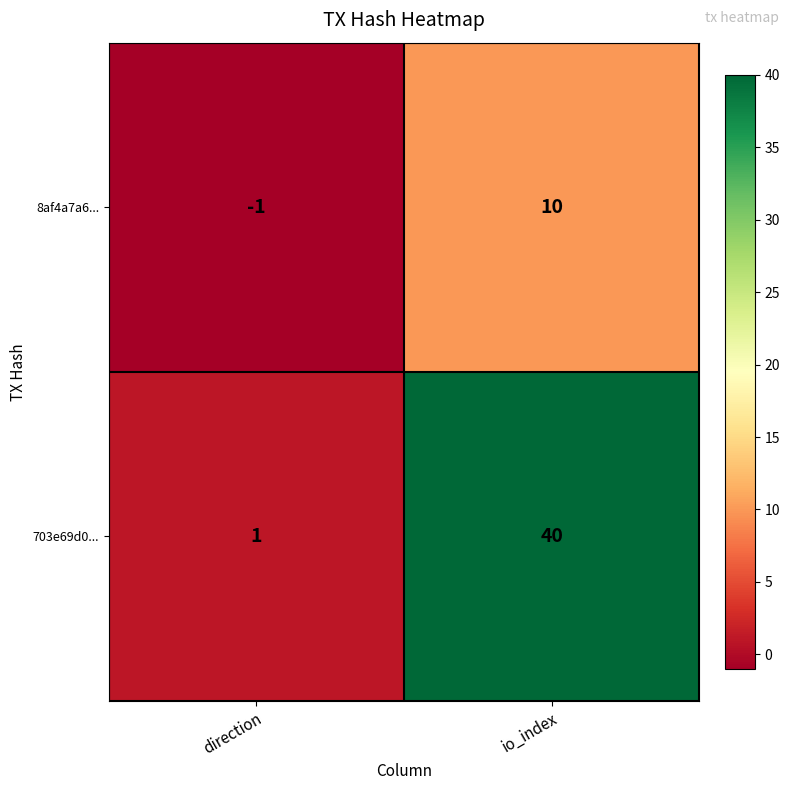

Between direction and io_index, which series saw the biggest shift?

703e69d0...